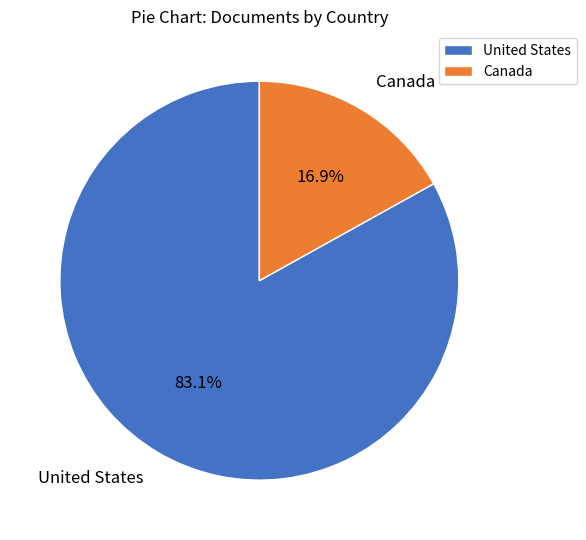

How many slices are in this pie chart?

2